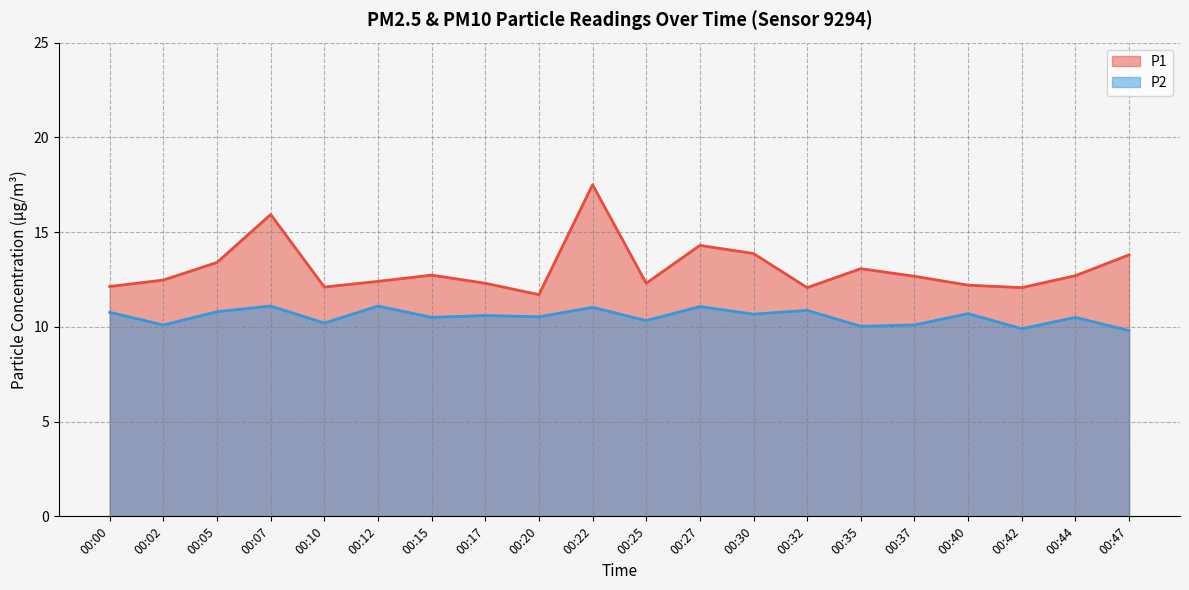

What is the spread (max minus min) of values at 00:30?

3.2